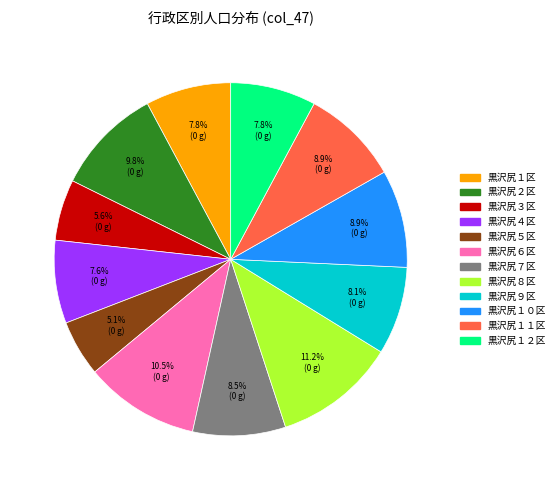

Is there any slice that represents more than half of the pie?

No